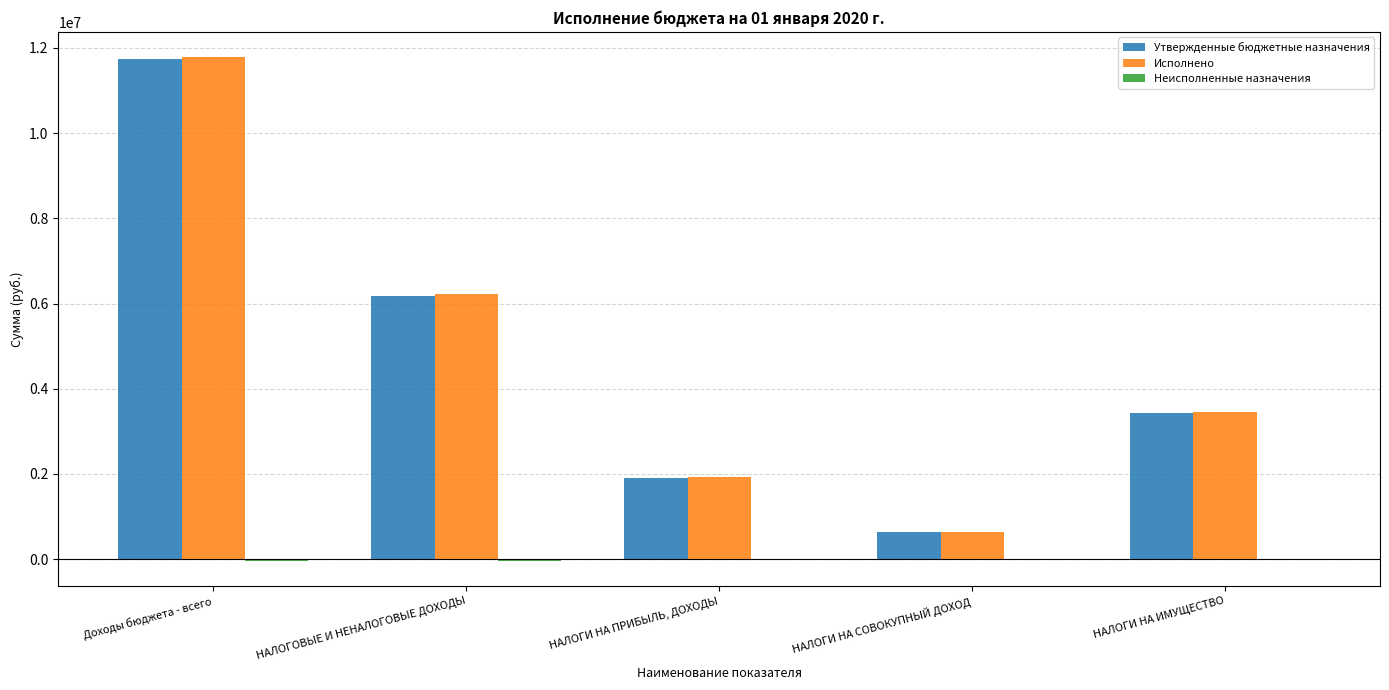

The Исполнено series shows 1938552.0 at НАЛОГИ НА ПРИБЫЛЬ, ДОХОДЫ. True or false?

True